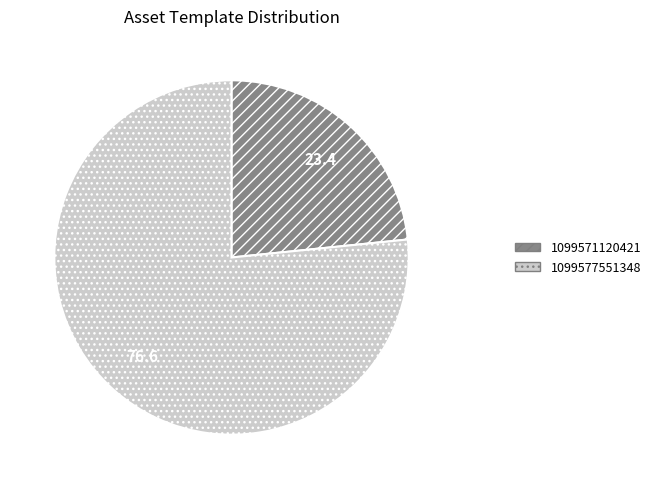

The 1099577551348 slice represents 88% of the pie. True or false?

False